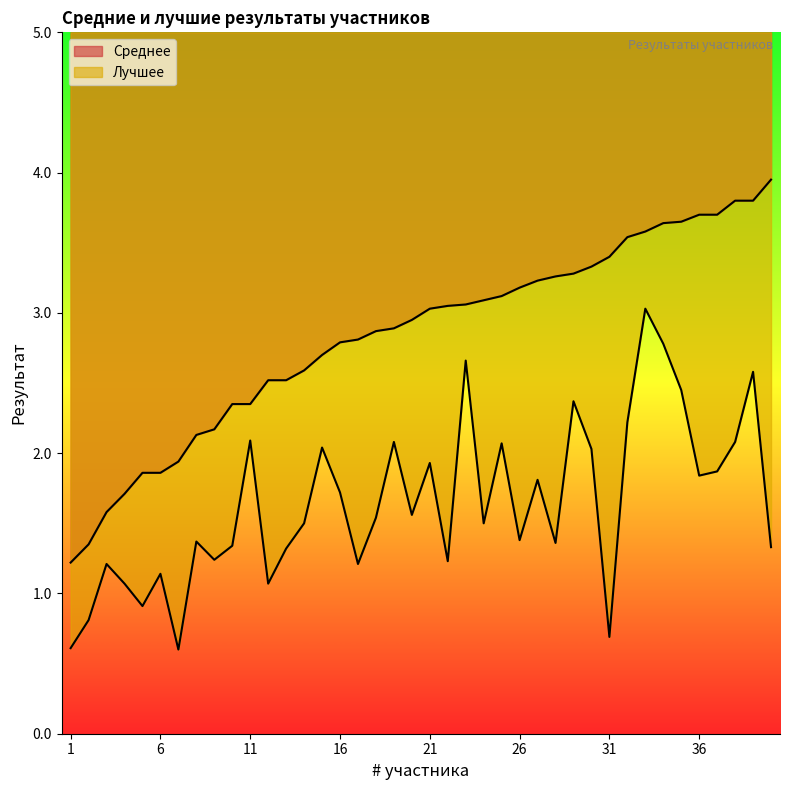

At 18, list the series in order from smallest to largest.

Лучшее, Среднее